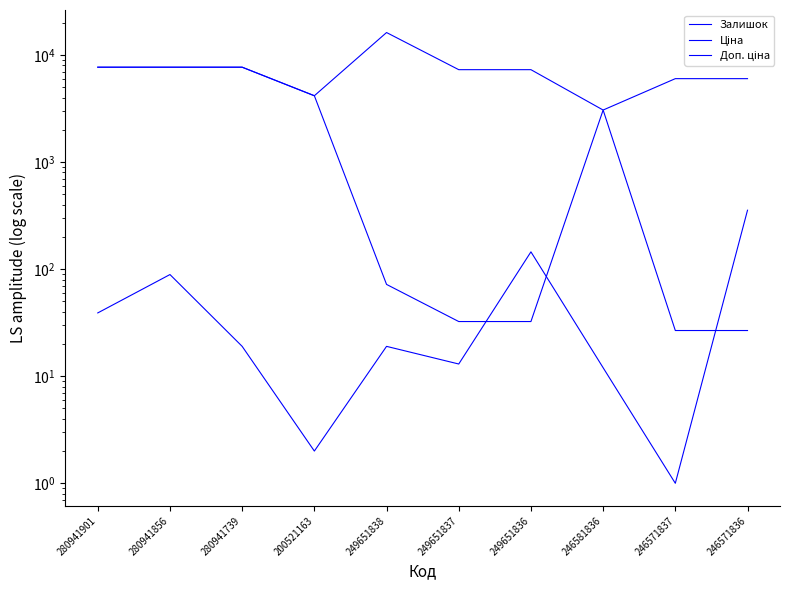

True or false: Ціна has a value of 32.4 at 249651837.

True